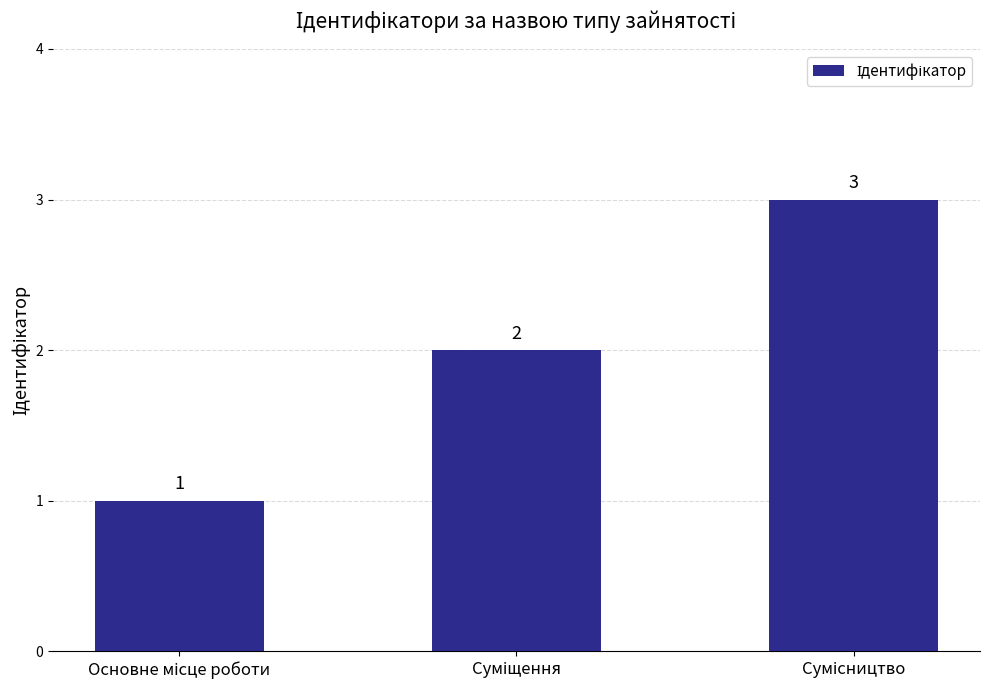

What is the sum of all values?

6